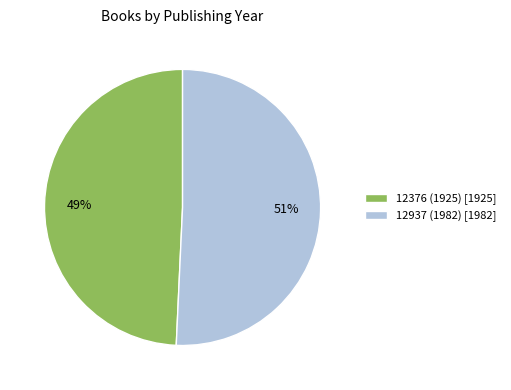

To the nearest percent, what percentage of the pie is 12376 (1925)?

49%